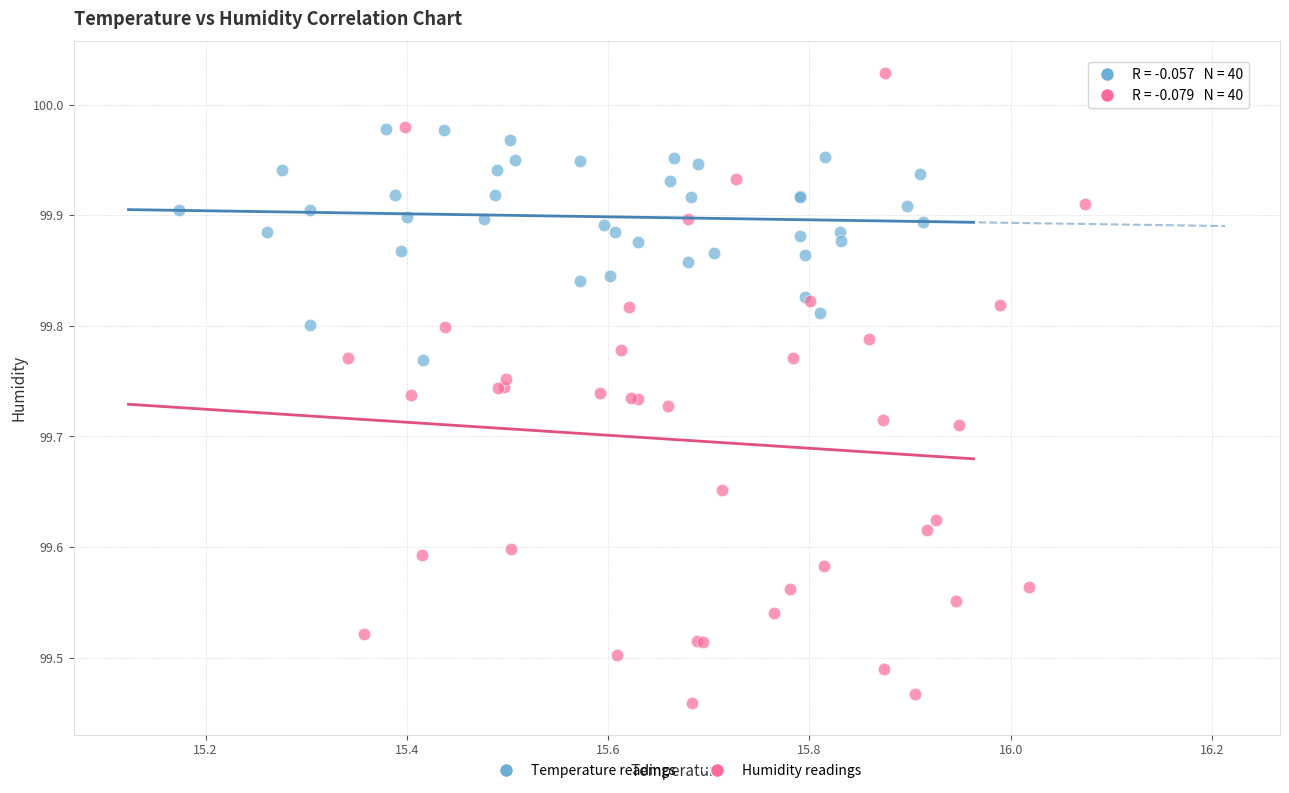

Which series has the largest Y range (max minus min)?

Humidity readings